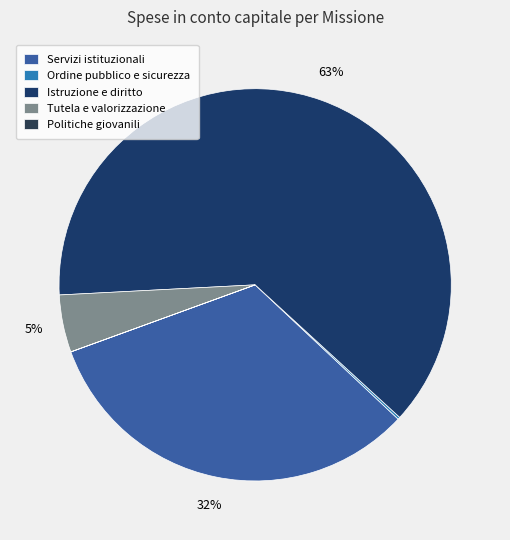

To the nearest percent, what is the combined percentage of Tutela e valorizzazione and Ordine pubblico e sicurezza?

5%